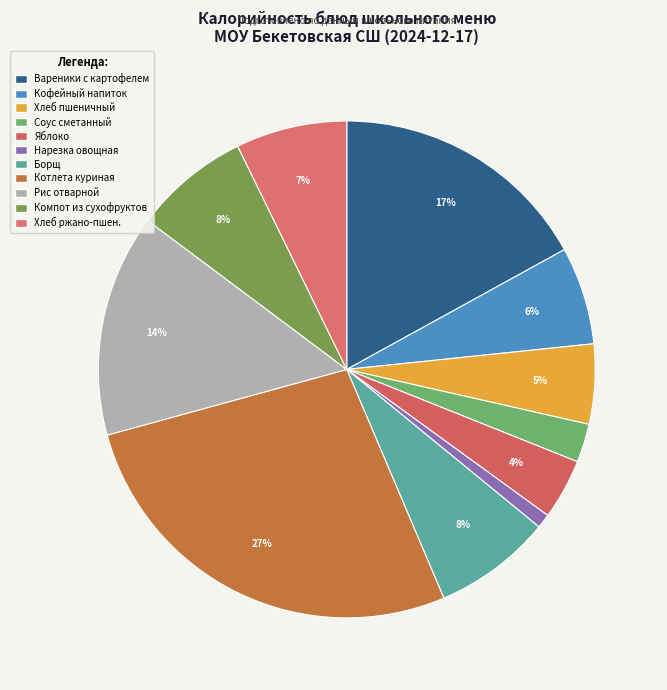

Count the number of slices in the pie.

11